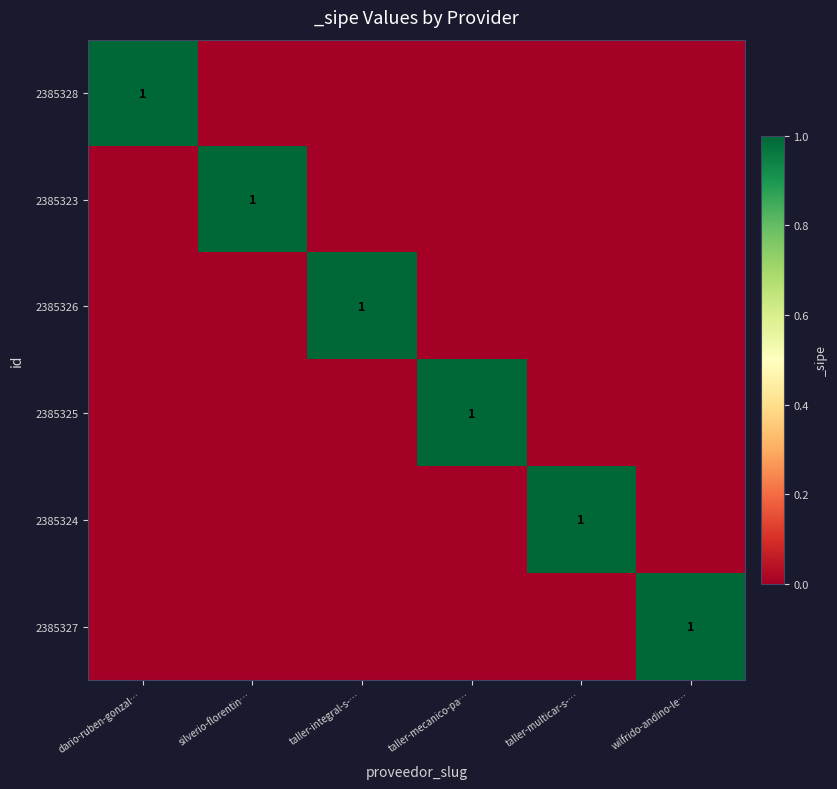

What is the spread (max minus min) of values at wilfrido-andino-le…?

1